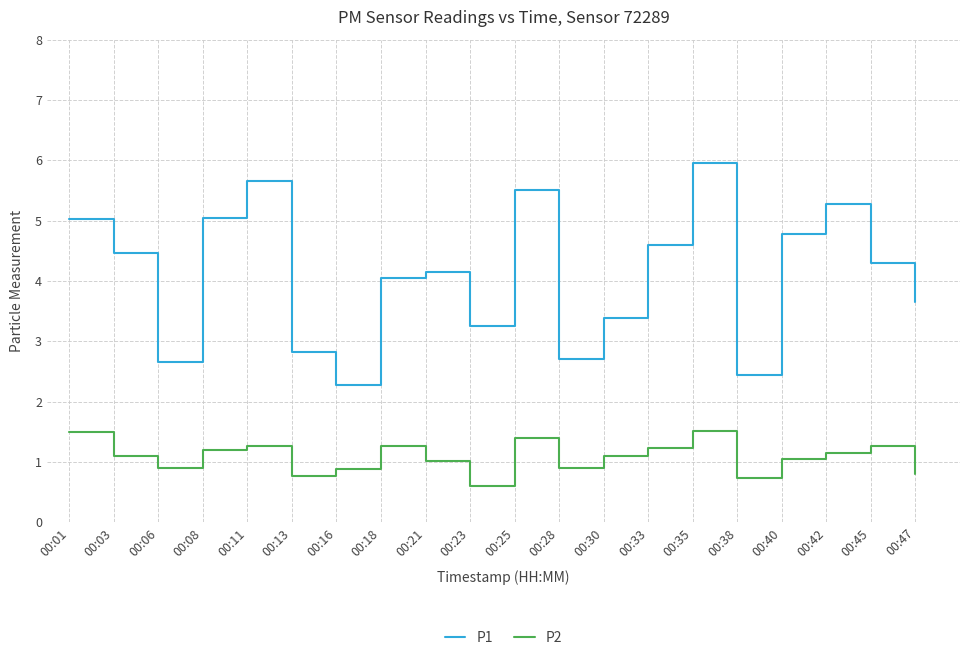

Read the P1 value at 00:33.

4.6